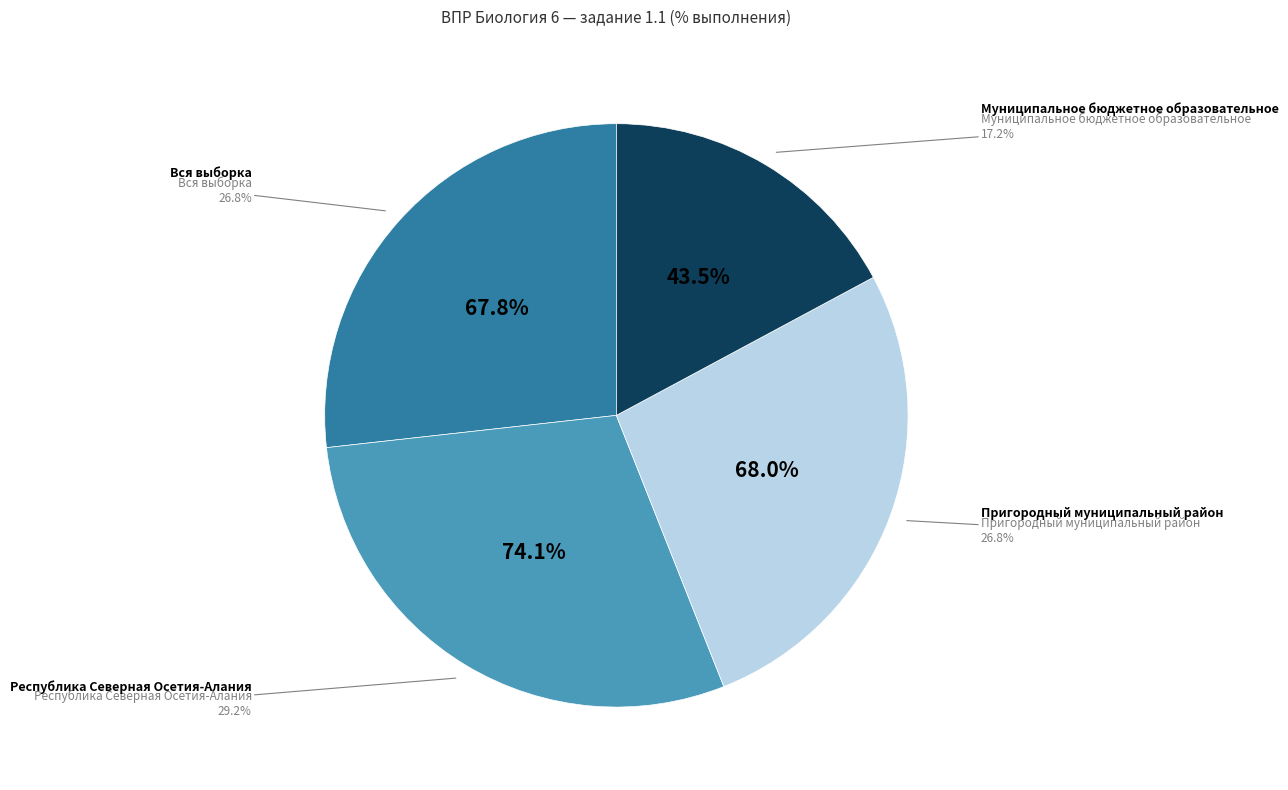

The Вся выборка slice represents 34% of the pie. True or false?

False